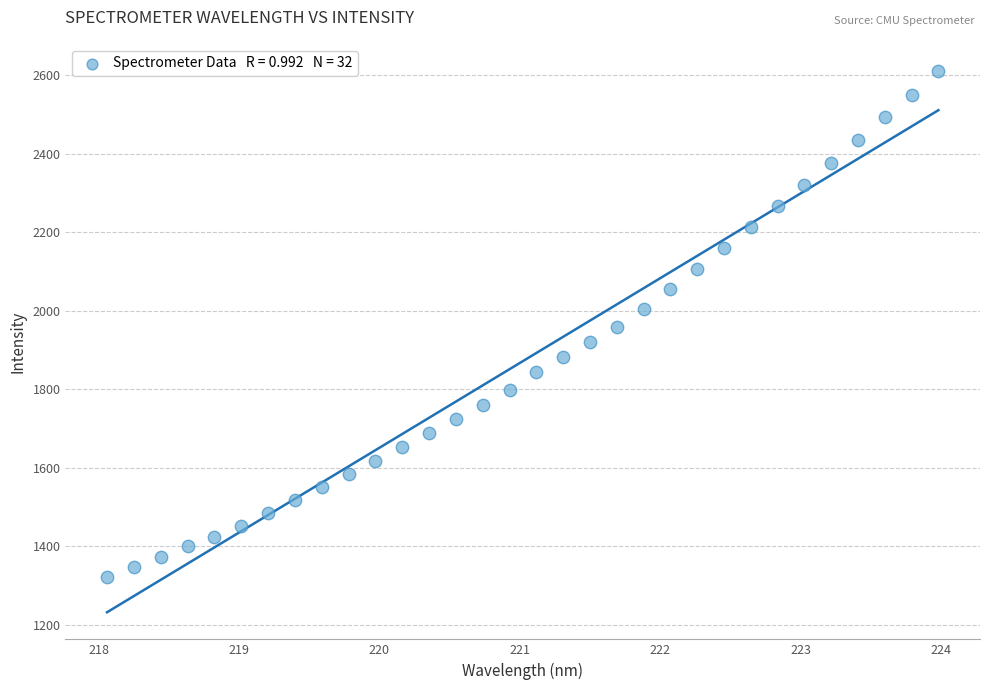

What is the range of X values (max minus min)?

5.9